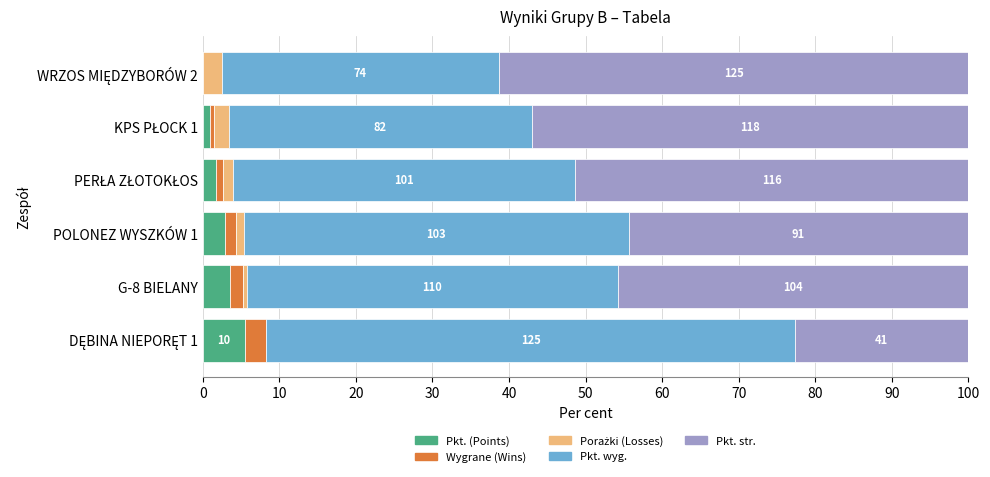

What is the highest value of the Pkt. (Points) series?

5.5